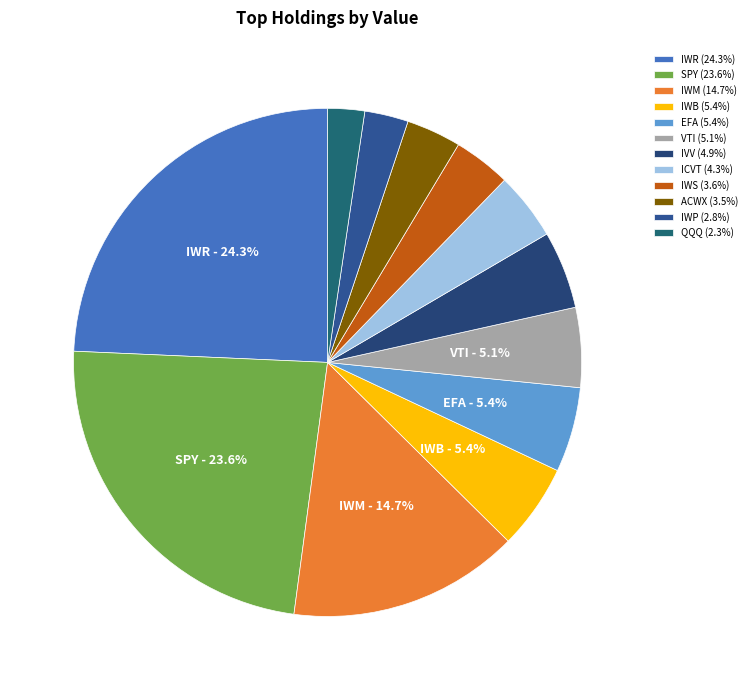

What is the smallest slice in the pie chart?

QQQ